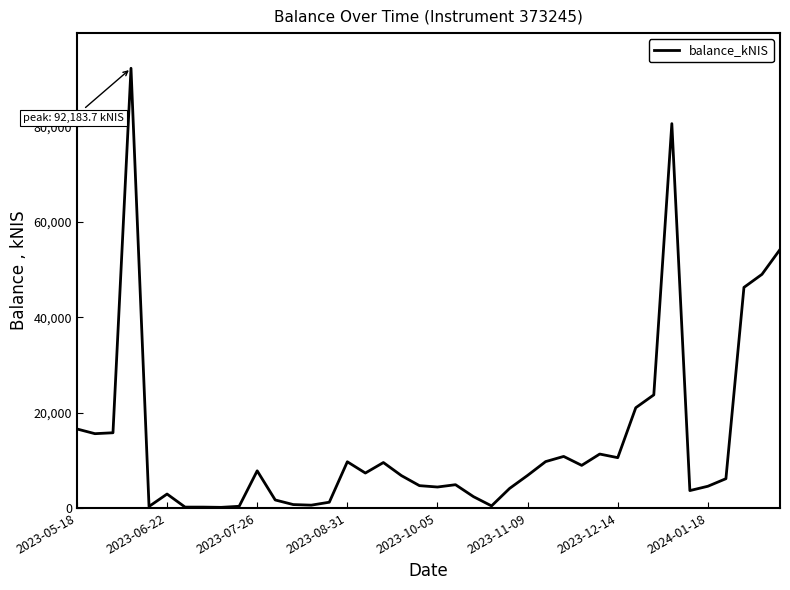

What is the greatest value displayed?

92183.7